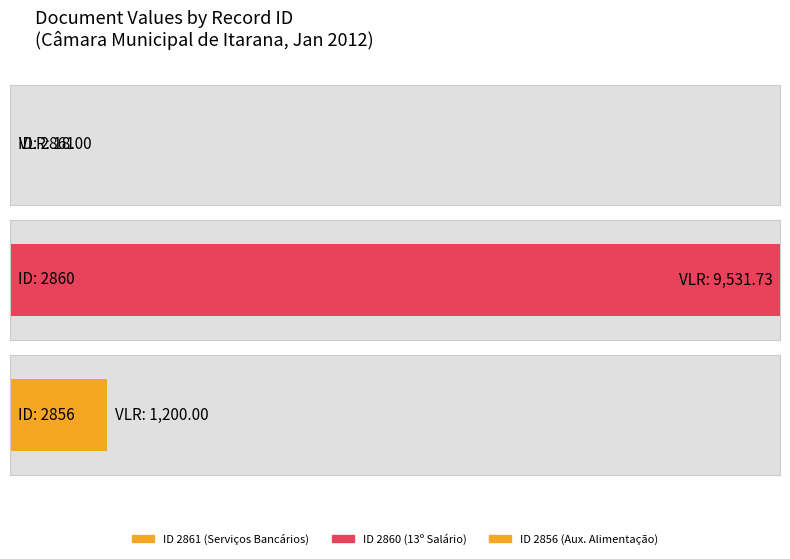

Rank the categories by value from lowest to highest.

2861, 2856, 2860